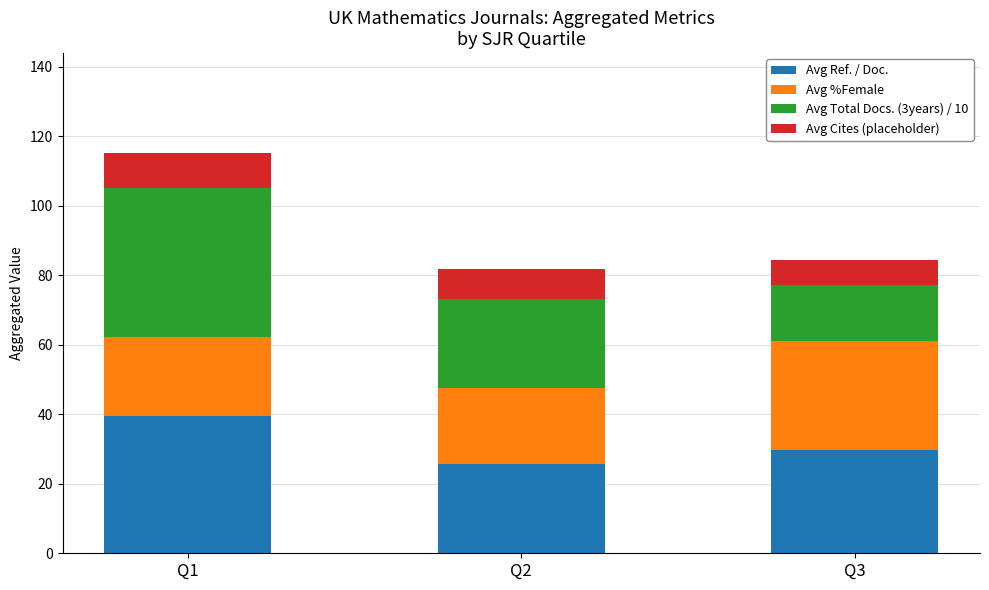

At which label does Avg Ref. / Doc. reach its peak?

Q1